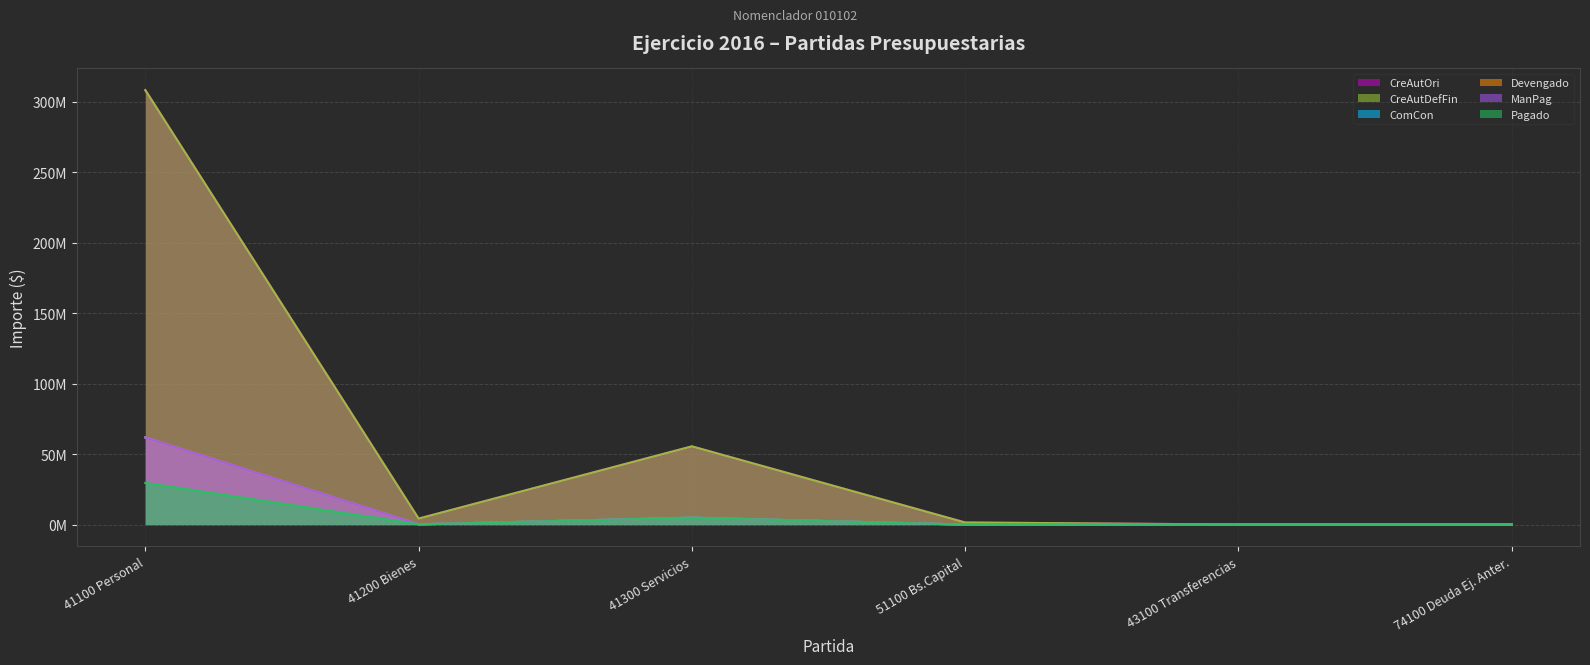

At 41100 Personal, list the series in order from smallest to largest.

Pagado, ComCon, Devengado, ManPag, CreAutOri, CreAutDefFin